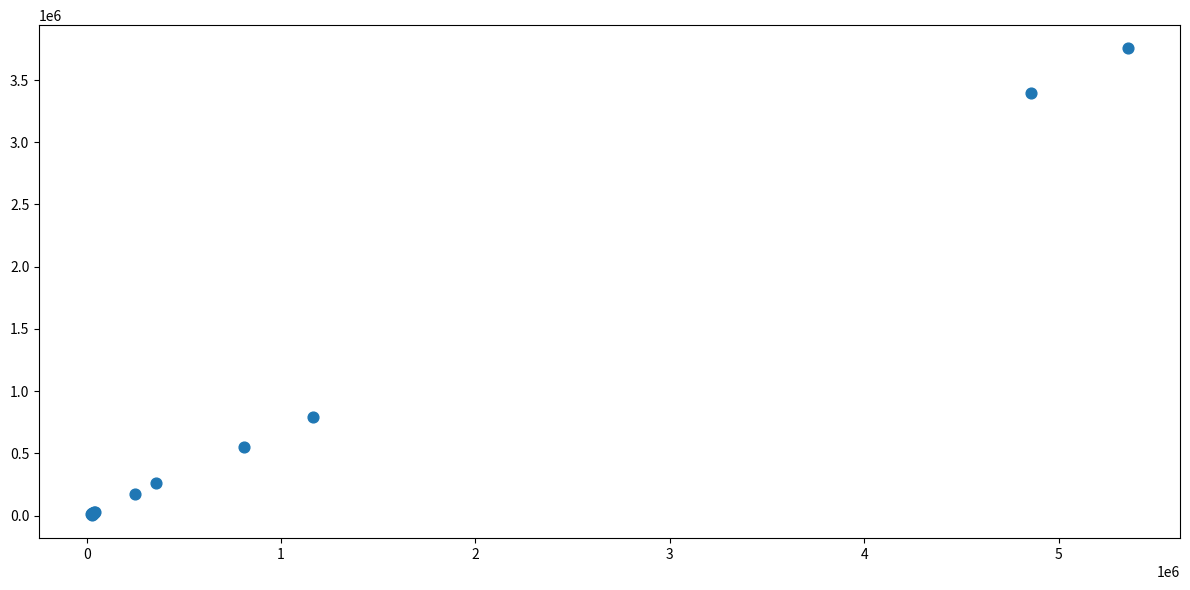

What Y value in the scatter plot is closest to 1880130?

789242